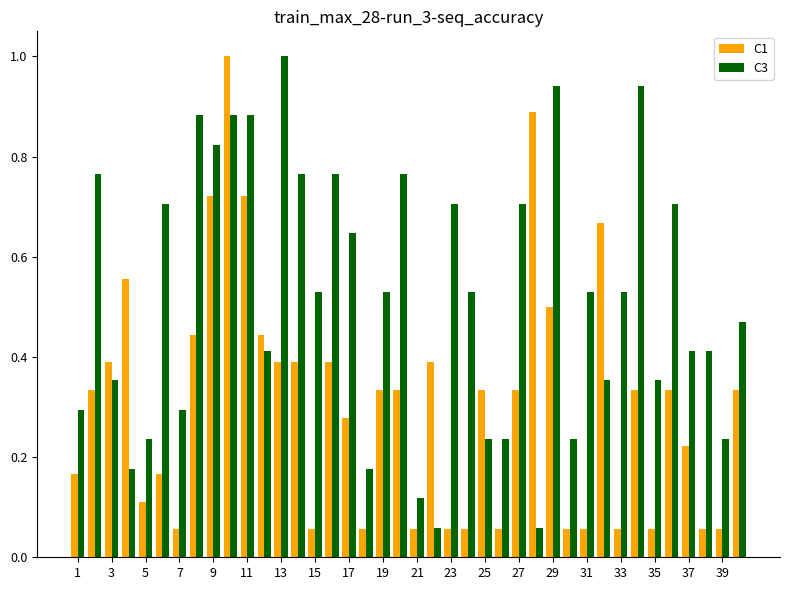

Which series has the largest total across all categories?

C3